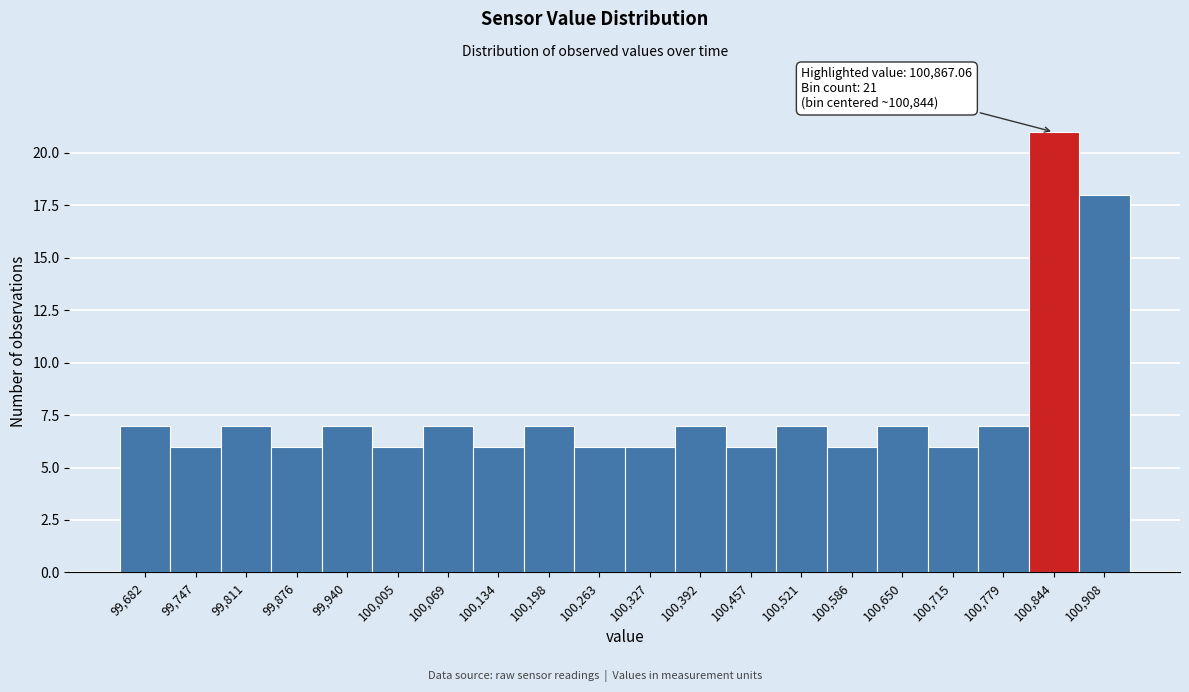

Which range on the x-axis has the tallest bar?

100810 to 100880